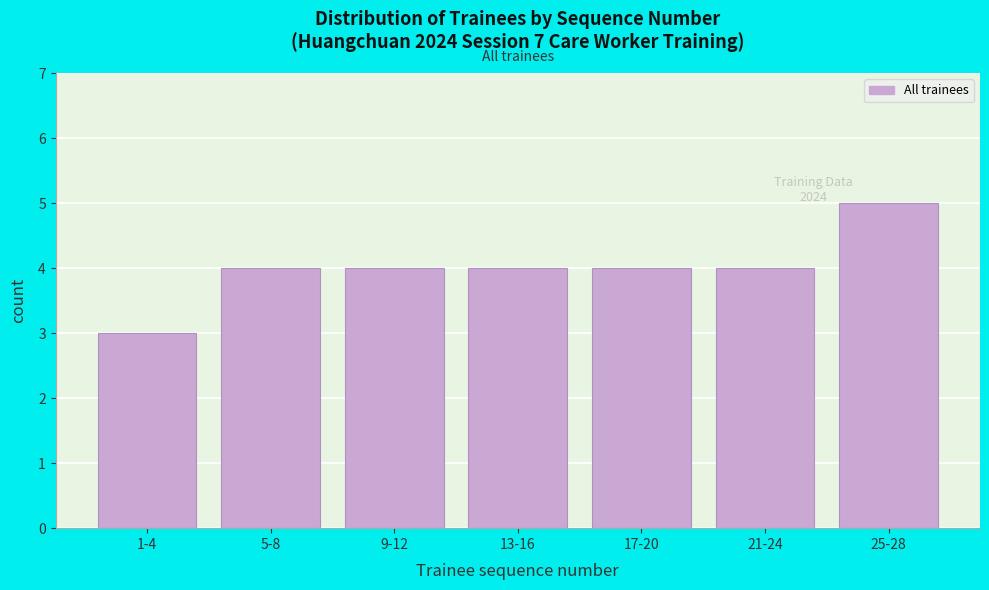

Reading left to right, what are all the values shown in this chart?

3	4	4	4	4	4	5